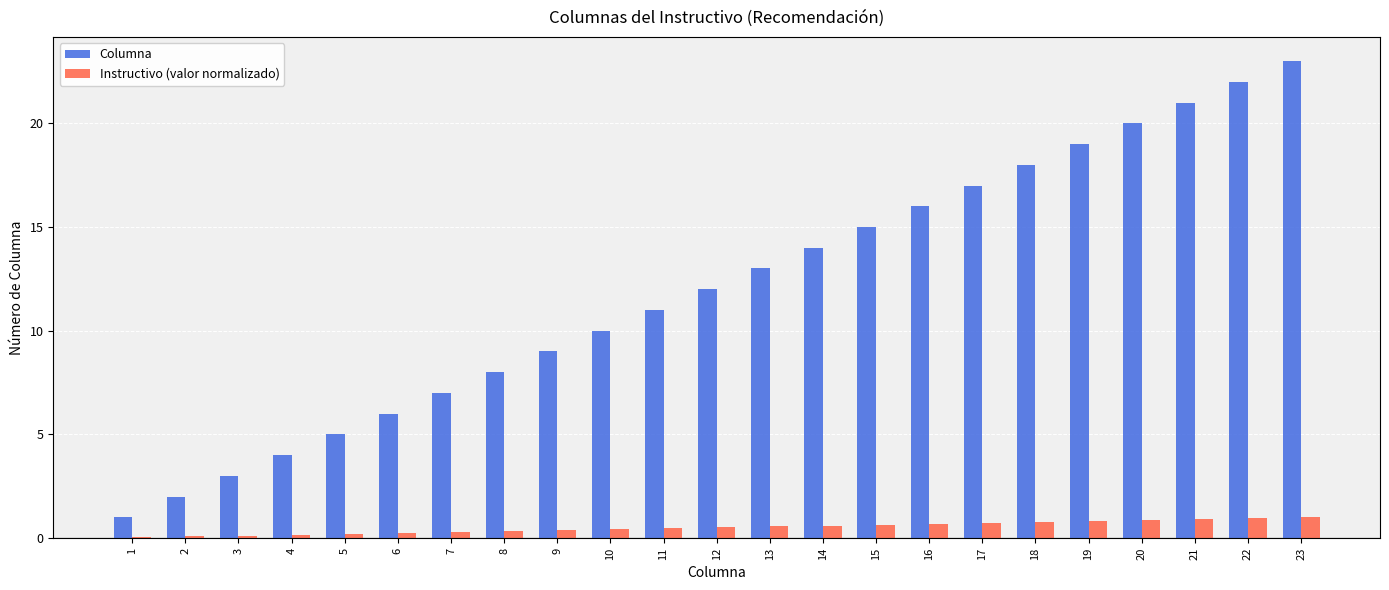

The value of Columna at 8 is 8.0. True or false?

True